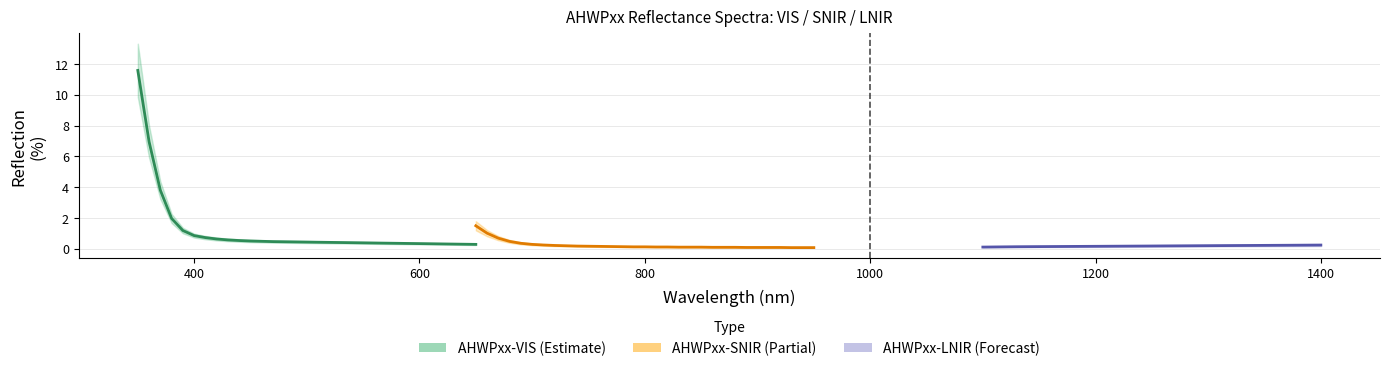

Which series has the largest range (max minus min)?

VIS Reflection